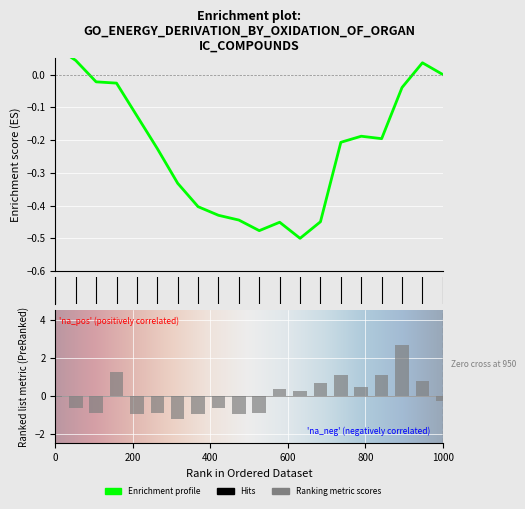

Does the chart contain stacked bars?

No